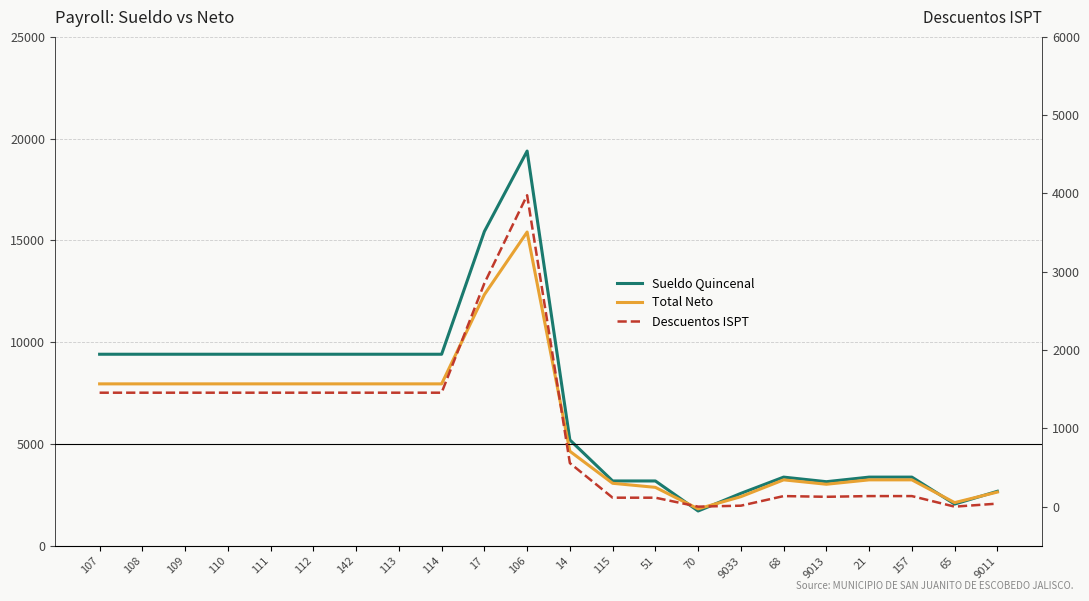

True or false: Sueldo Quincenal has a value of 9410.0 at 114.

True